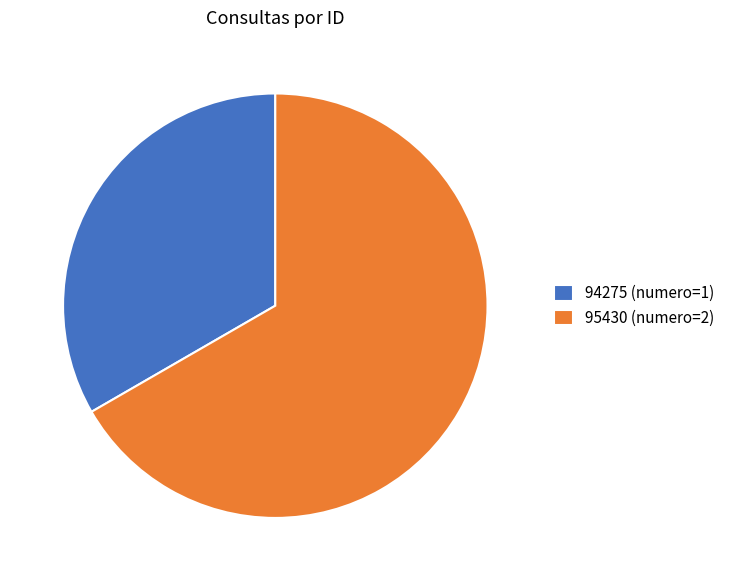

Do 95430 (numero=2) and 94275 (numero=1) together represent more than half of the pie?

Yes